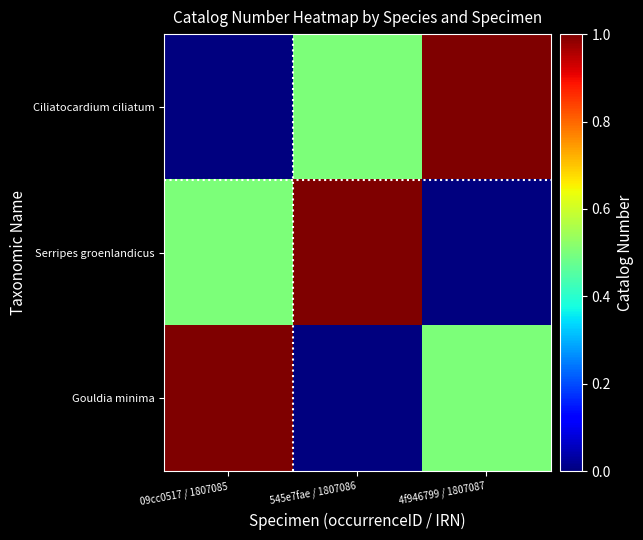

What is the total value across all series at 09cc0517 / 1807085?

1.5